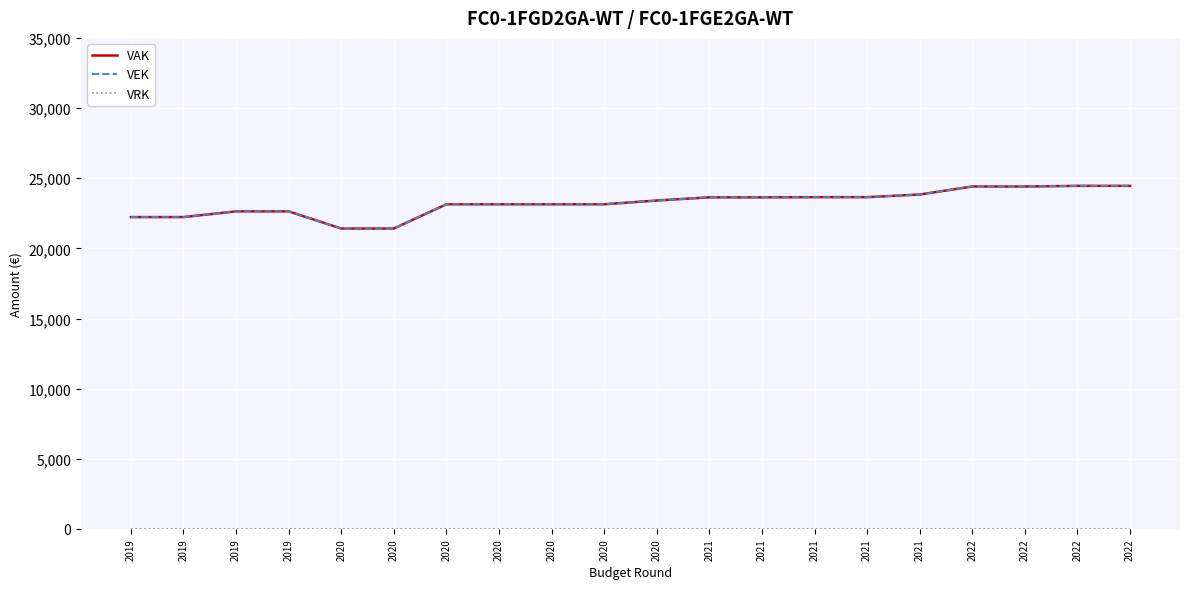

At which category is the sum across all series the highest?

2022